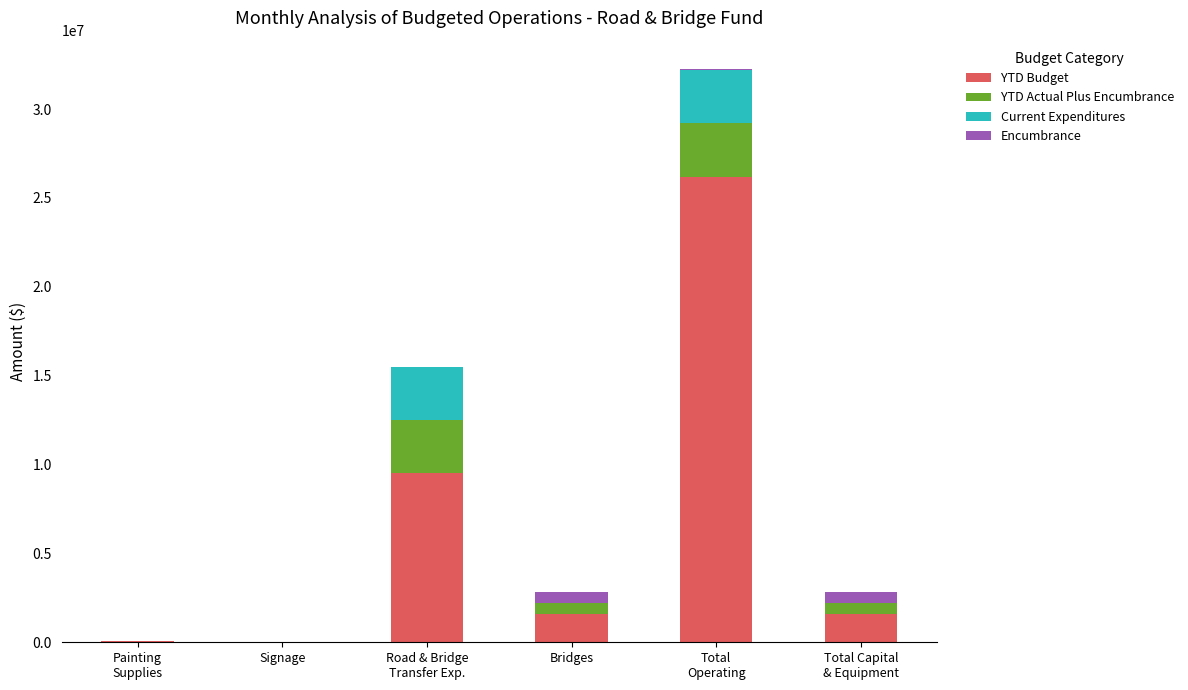

Is it true that YTD Budget equals 51254.5 at Painting
Supplies?

True